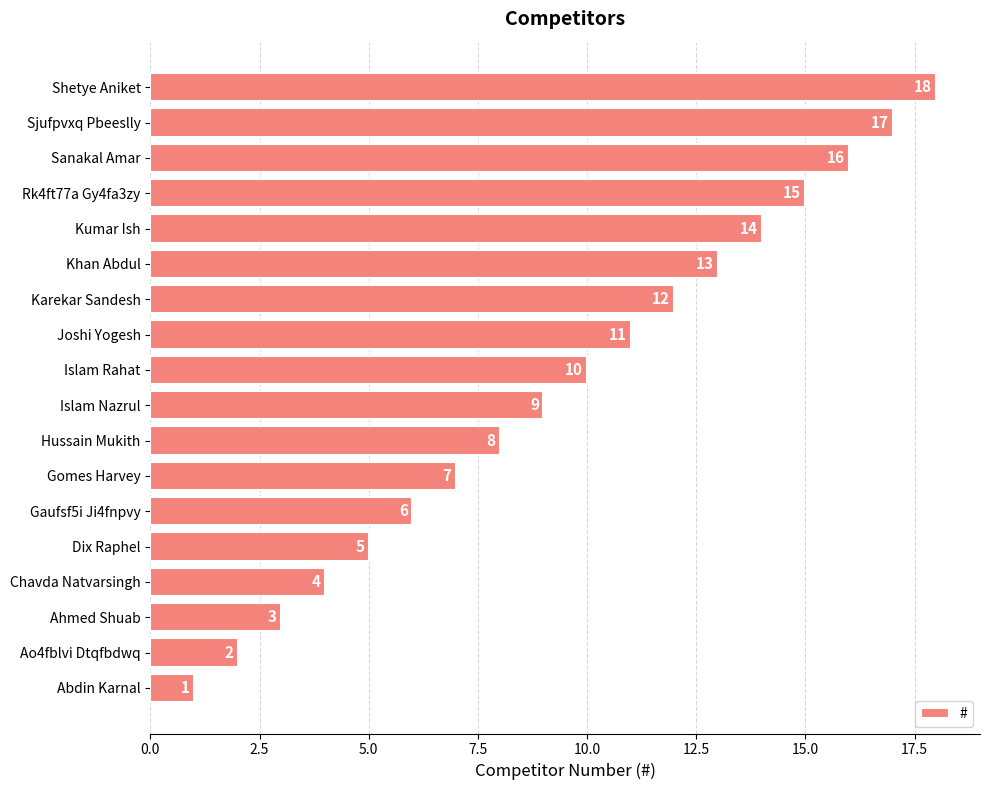

The value at Sjufpvxq Pbeeslly is 26. True or false?

False